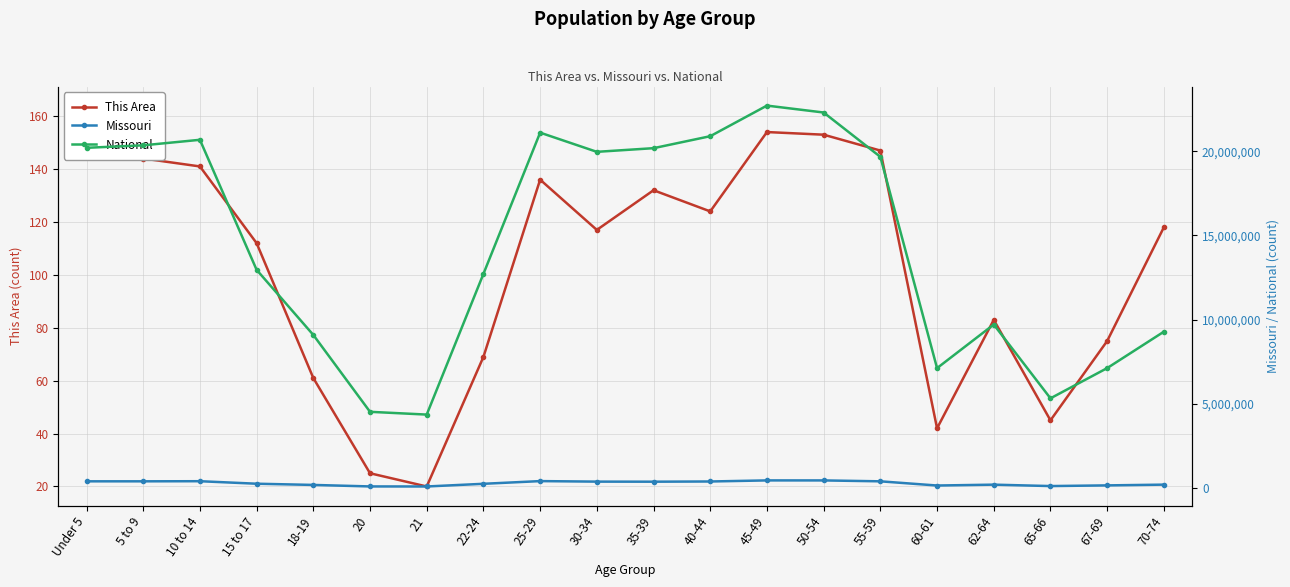

Between 45-49 and 67-69, which series saw the biggest shift?

National